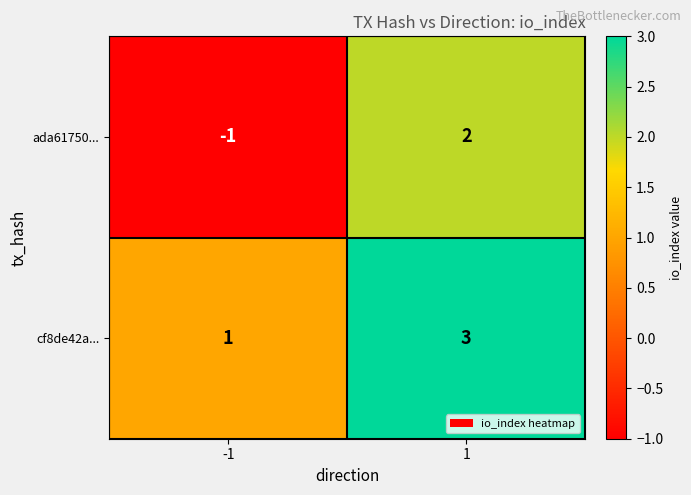

Which series changed the most between -1 and 1?

ada61750...